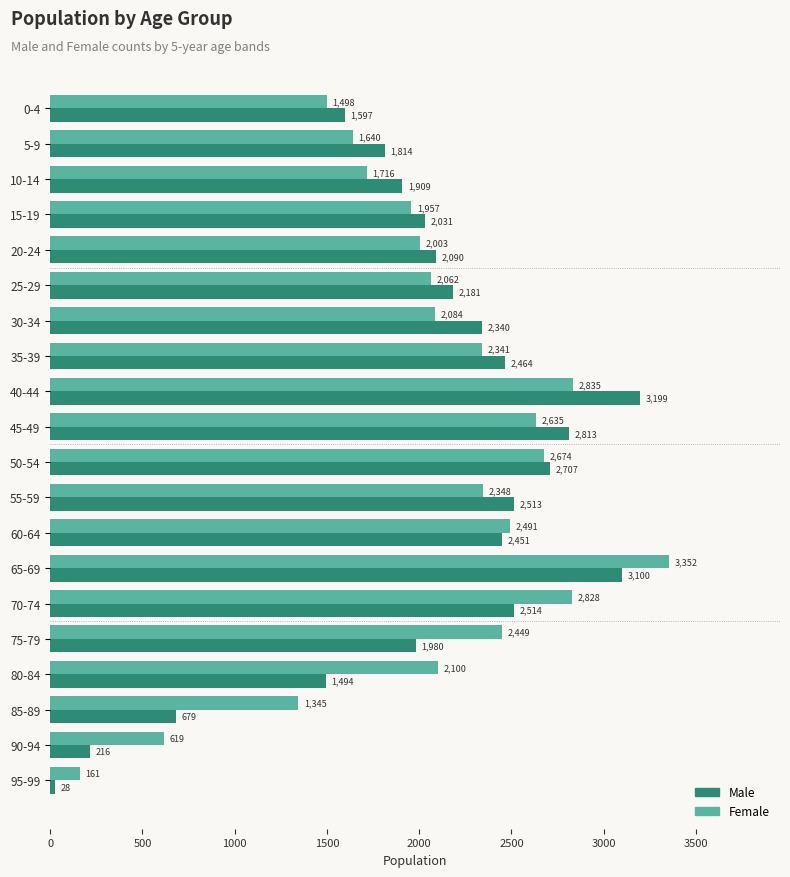

What are all the series names shown in the legend?

Male, Female